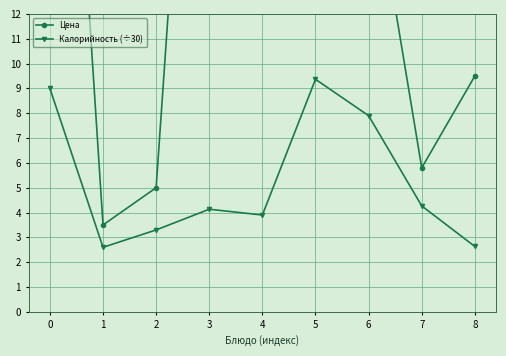

Which series has the largest range (max minus min)?

Цена